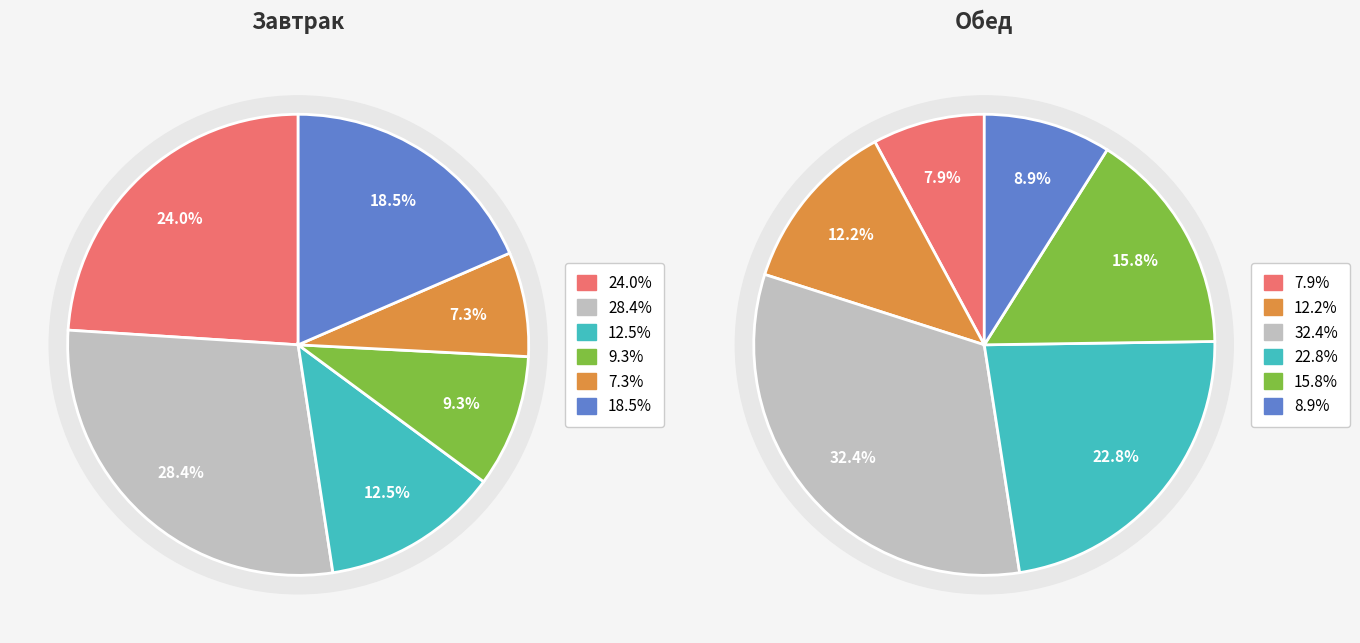

What is the ratio of the value at Макаронные изделия отварные to the value at Хлеб пшеничный (завтрак)?

3.1